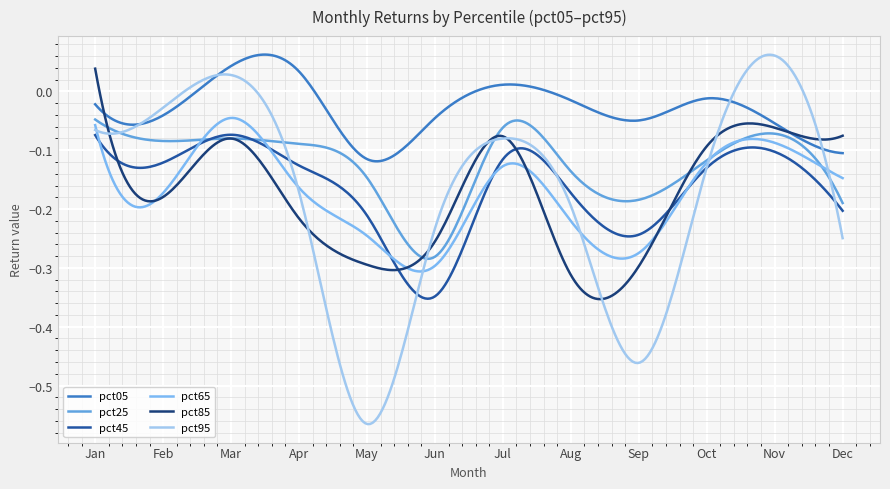

True or false: pct95 has more than 1 points higher than both neighbors.

True